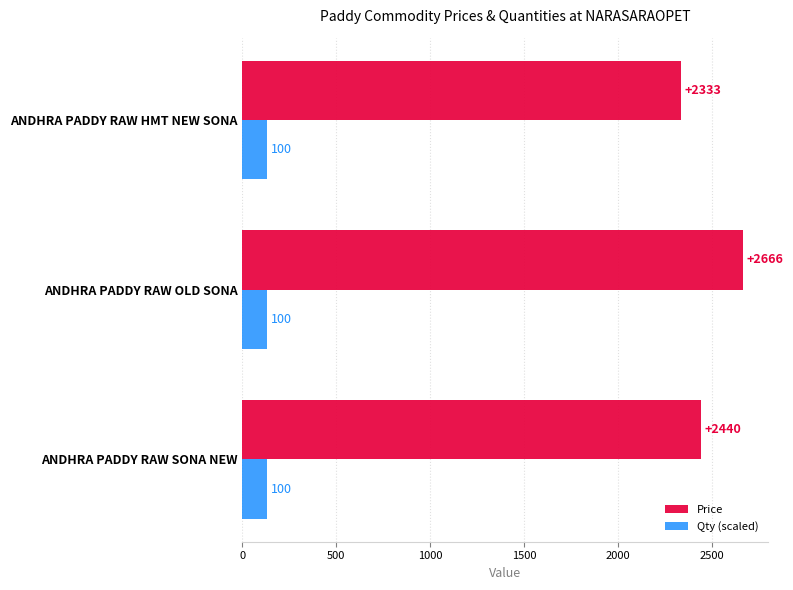

How many distinct data groups are displayed?

2